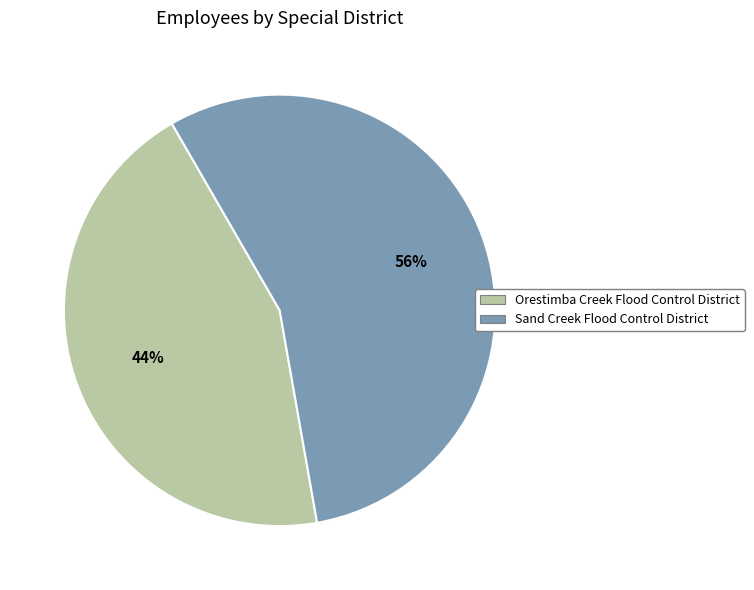

To the nearest percent, what is the combined percentage of Sand Creek Flood Control District and Orestimba Creek Flood Control District?

100%